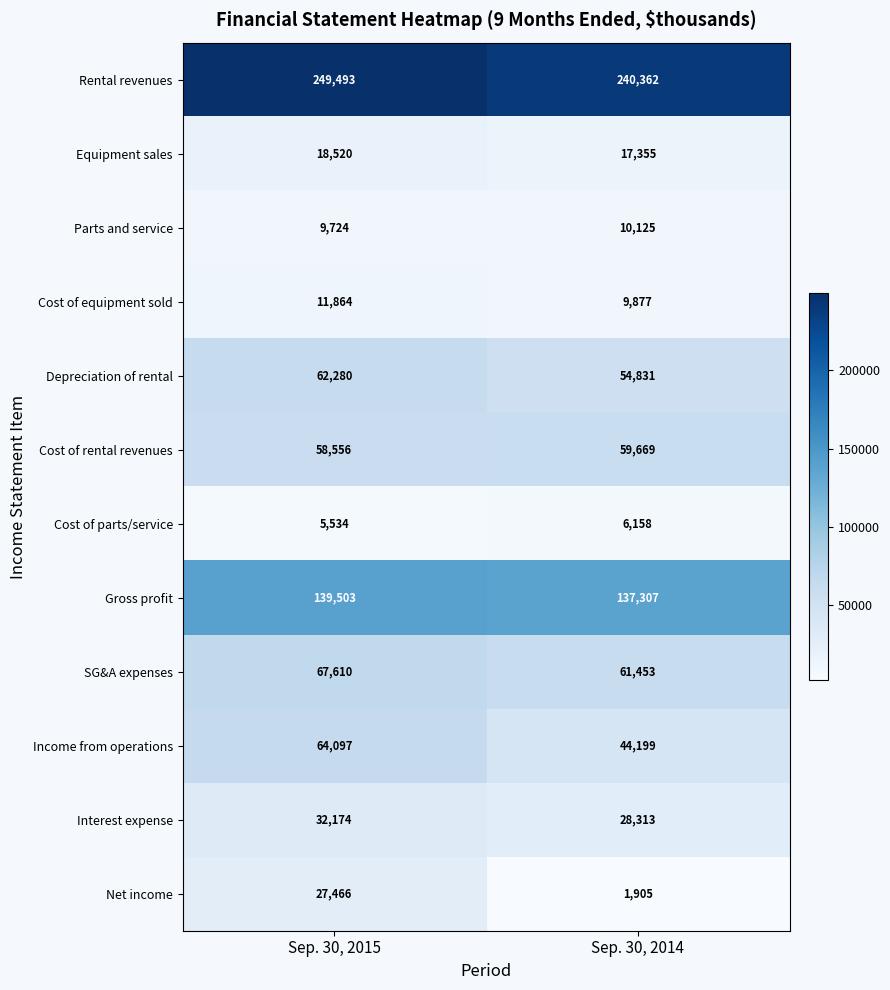

Reading left to right, transcribe all the data shown in this chart.

Rental revenues: Sep. 30, 2015=249493	Sep. 30, 2014=240362
Equipment sales: Sep. 30, 2015=18520	Sep. 30, 2014=17355
Parts and service: Sep. 30, 2015=9724	Sep. 30, 2014=10125
Cost of equipment sold: Sep. 30, 2015=11864	Sep. 30, 2014=9877
Depreciation of rental: Sep. 30, 2015=62280	Sep. 30, 2014=54831
Cost of rental revenues: Sep. 30, 2015=58556	Sep. 30, 2014=59669
Cost of parts/service: Sep. 30, 2015=5534	Sep. 30, 2014=6158
Gross profit: Sep. 30, 2015=139503	Sep. 30, 2014=137307
SG&A expenses: Sep. 30, 2015=67610	Sep. 30, 2014=61453
Income from operations: Sep. 30, 2015=64097	Sep. 30, 2014=44199
Interest expense: Sep. 30, 2015=32174	Sep. 30, 2014=28313
Net income: Sep. 30, 2015=27466	Sep. 30, 2014=1905